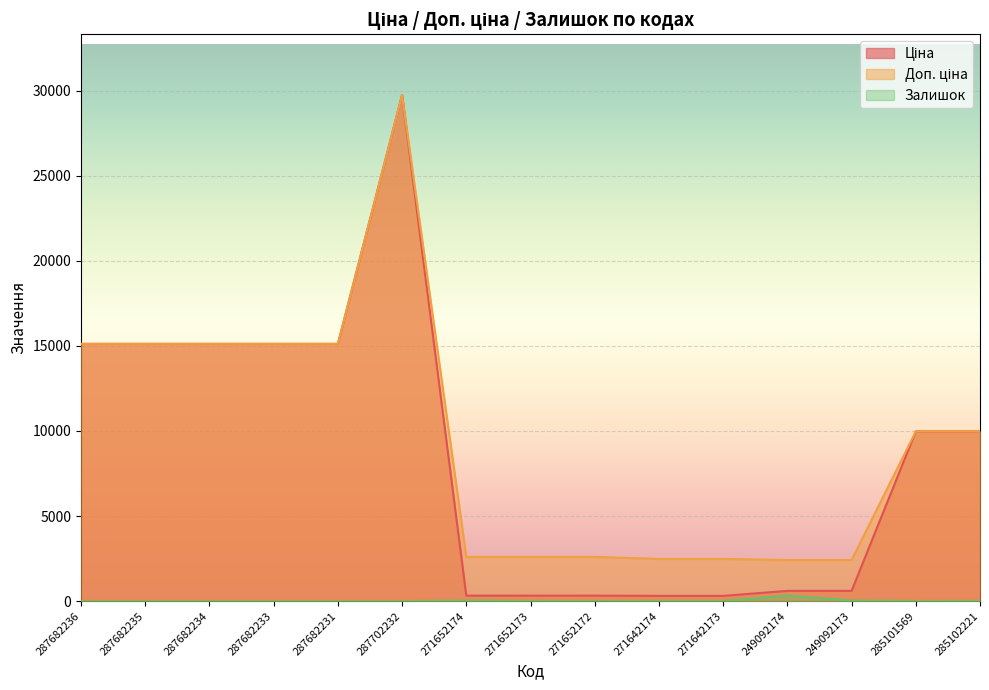

What value does the Ціна series have at 249092174?

603.7